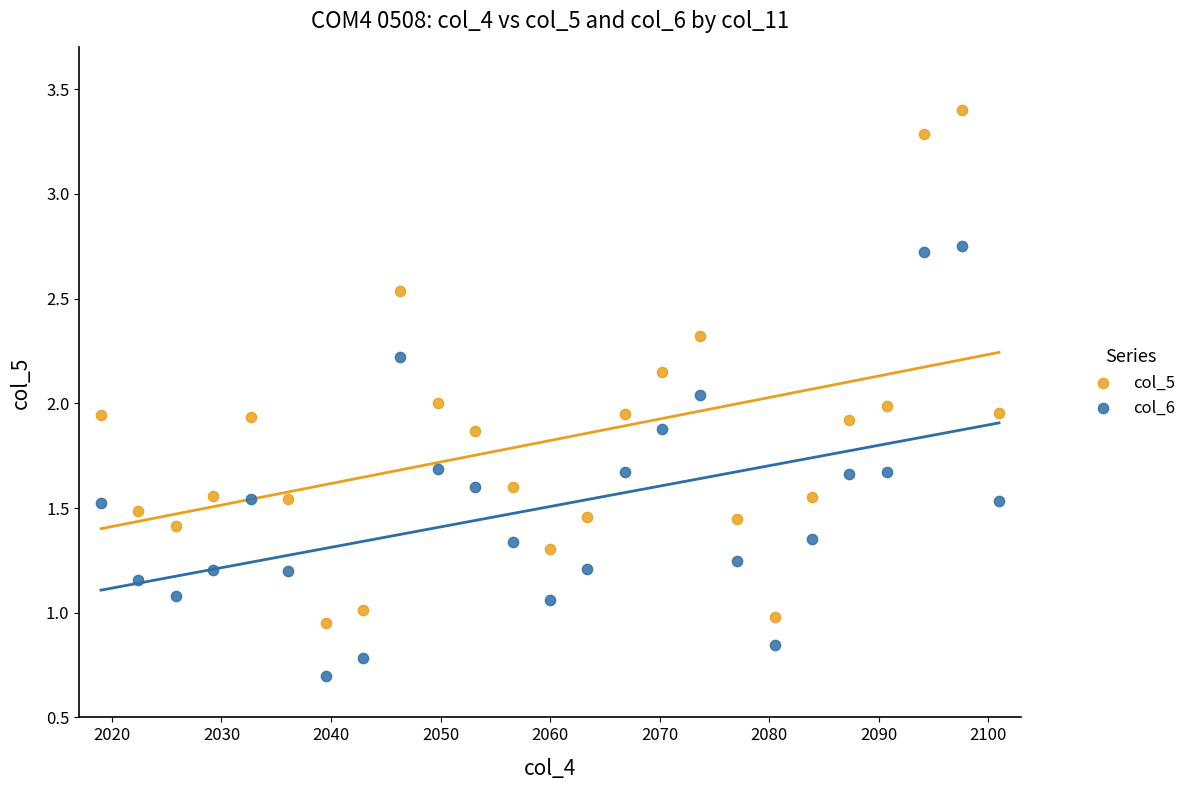

Which series has the largest Y range (max minus min)?

col_5